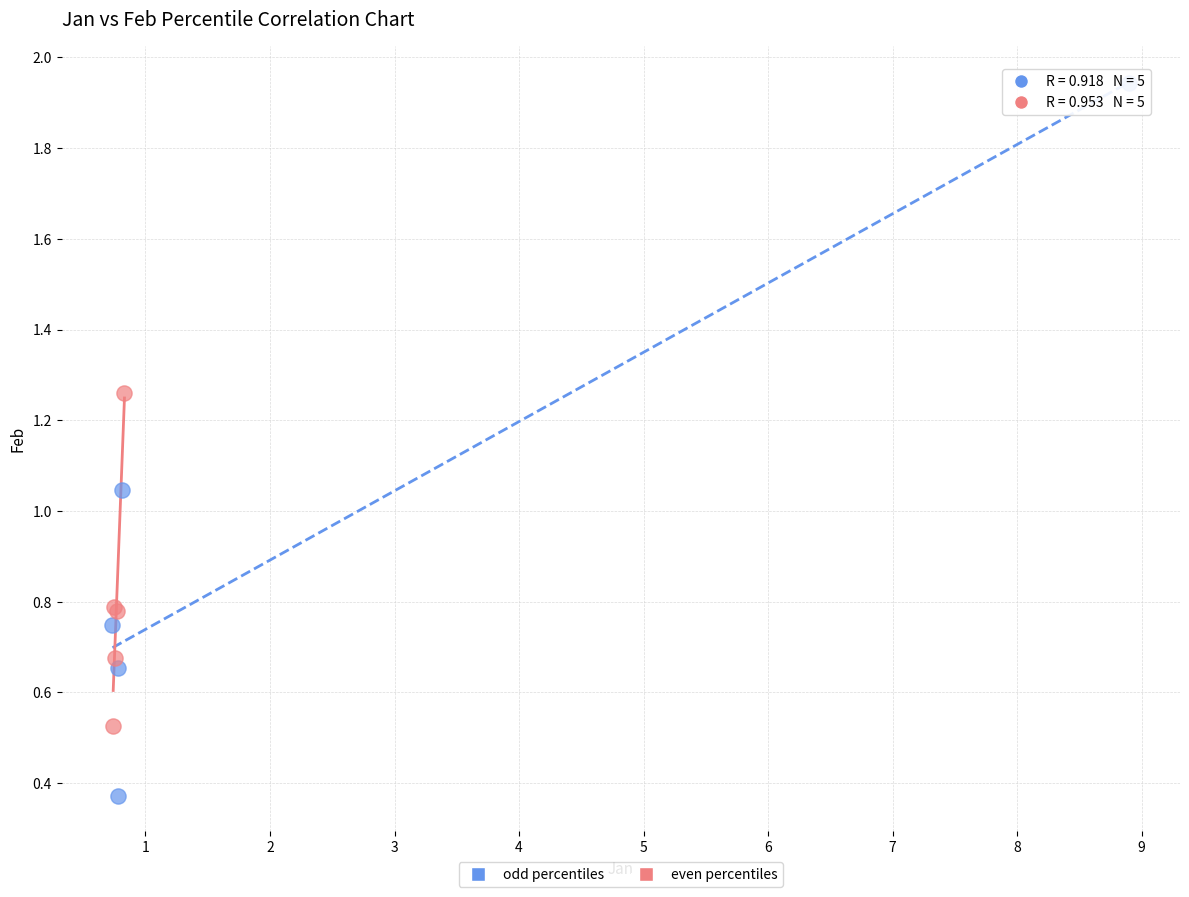

Which series contains the lowest Y value?

odd percentiles